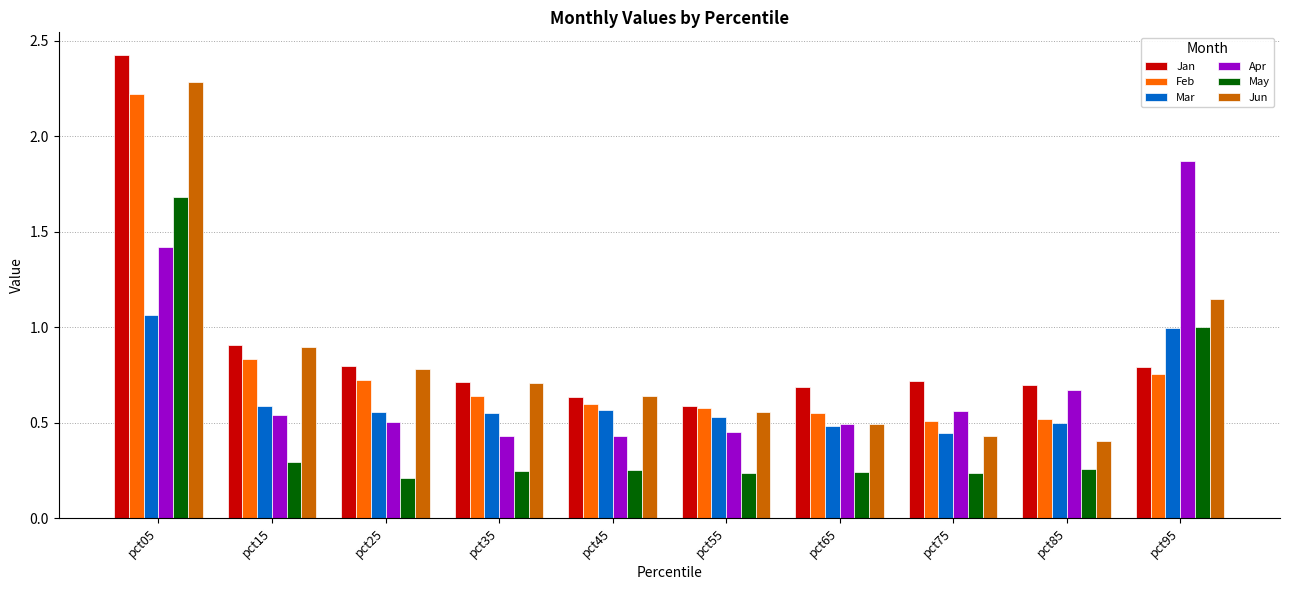

Which series has the largest range (max minus min)?

Jun